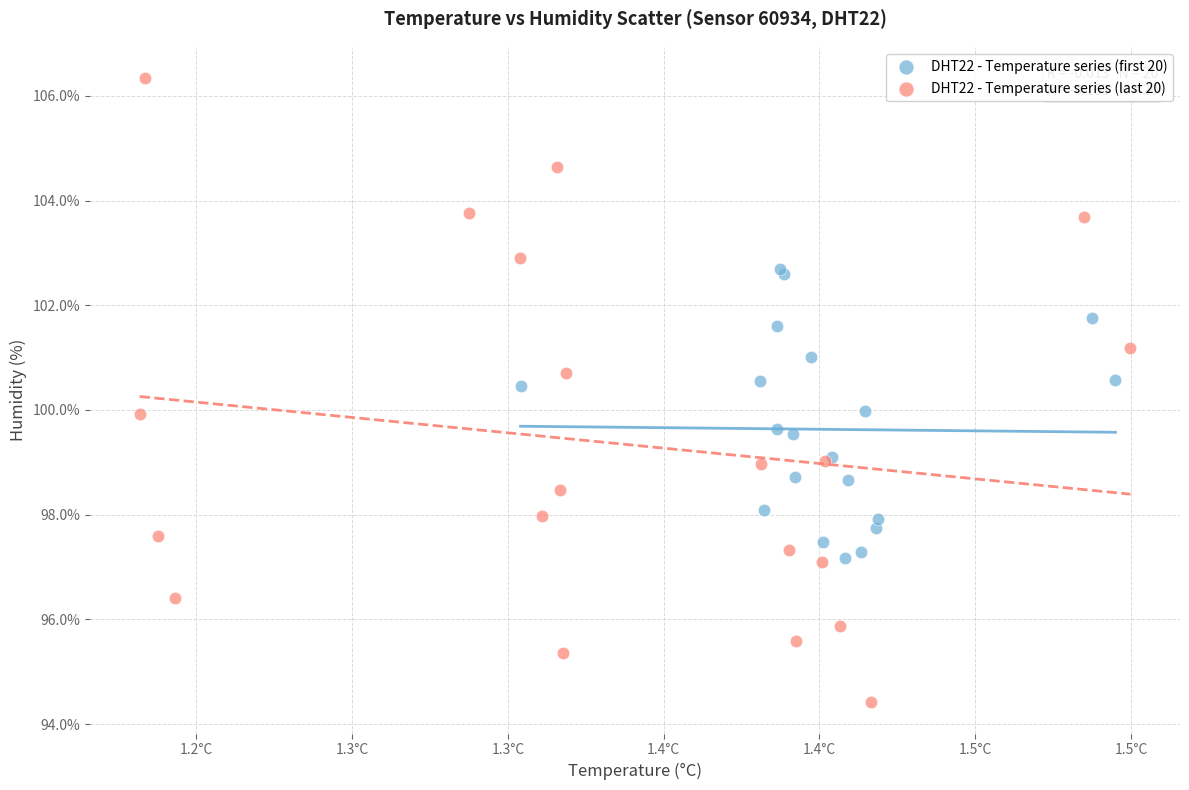

What are all the series names shown in the legend?

DHT22 - Temperature series (first 20), DHT22 - Temperature series (last 20)